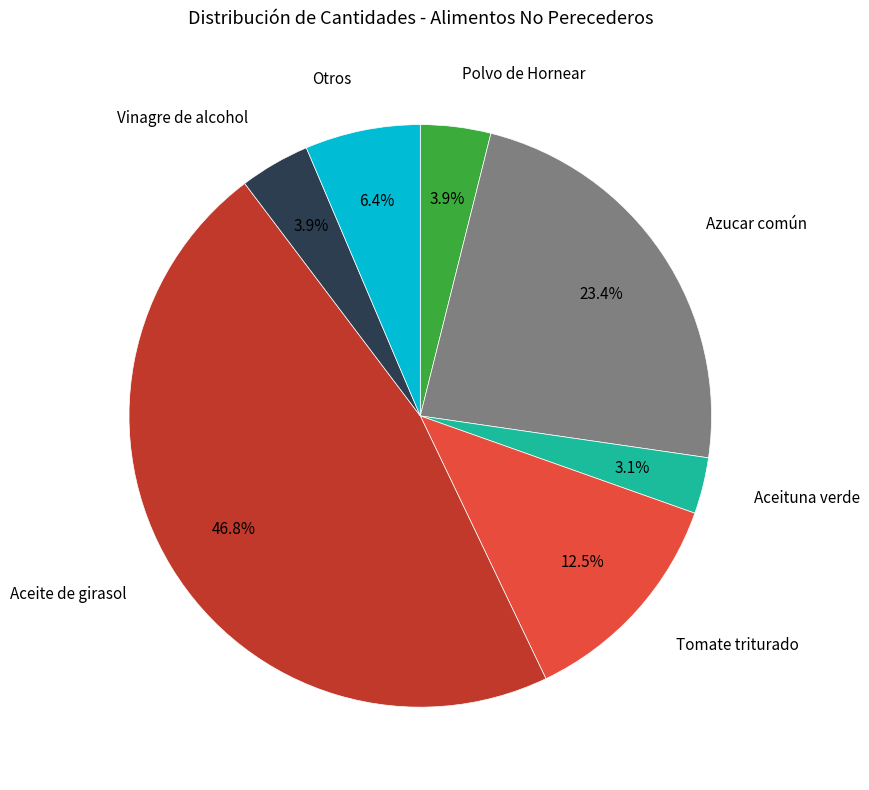

What is the ratio of the value at Aceituna verde to the value at Otros?

0.5